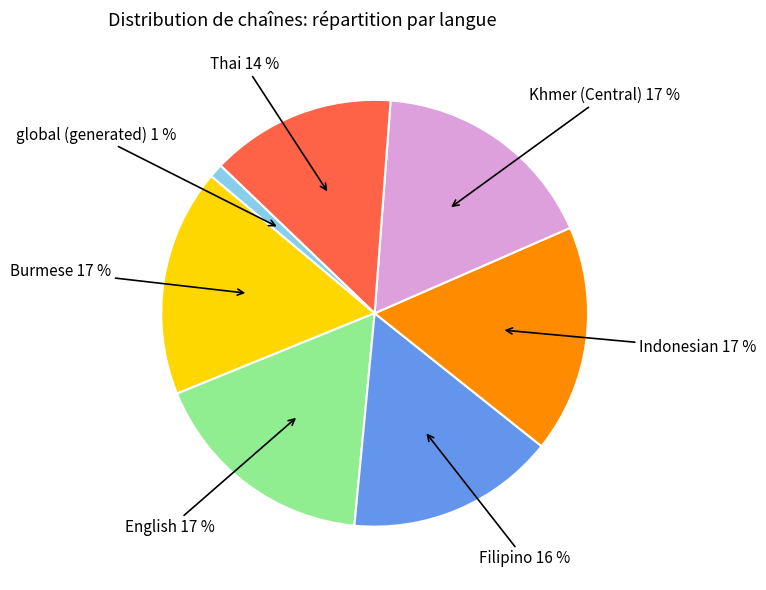

To the nearest percent, what is the average slice percentage?

14%